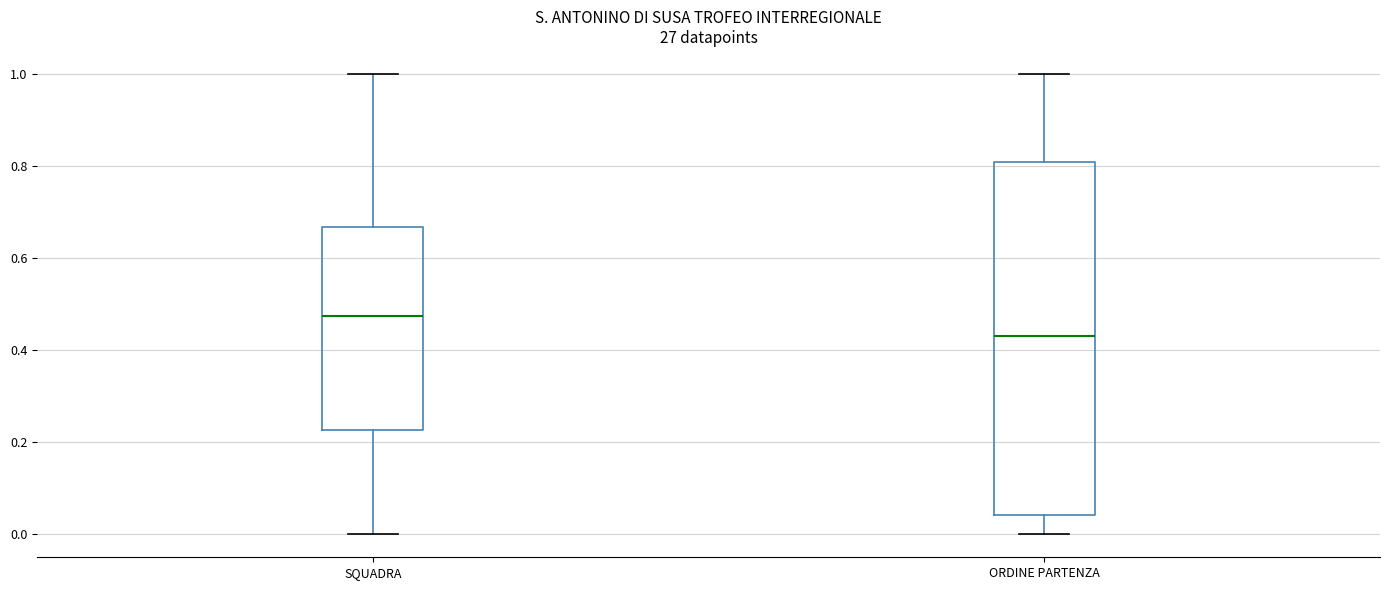

Which box's median line is the highest?

SQUADRA